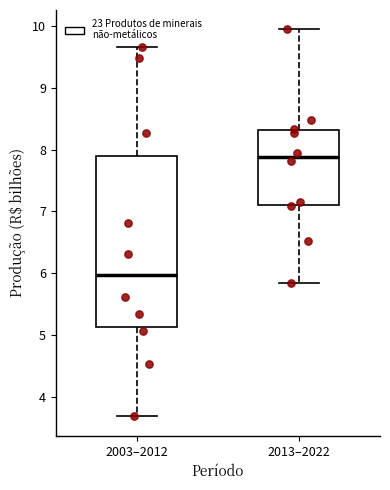

Reading left to right, read every box against the y-axis: the position of its median line, the range the box covers, and the ends of its whiskers. The values are not printed on the chart, so give them approximately, as read against the axis.

2003–2012: median 6.0, box 5.1 to 7.9, whiskers 3.7 to 9.7
2013–2022: median 7.9, box 7.1 to 8.3, whiskers 5.8 to 9.9